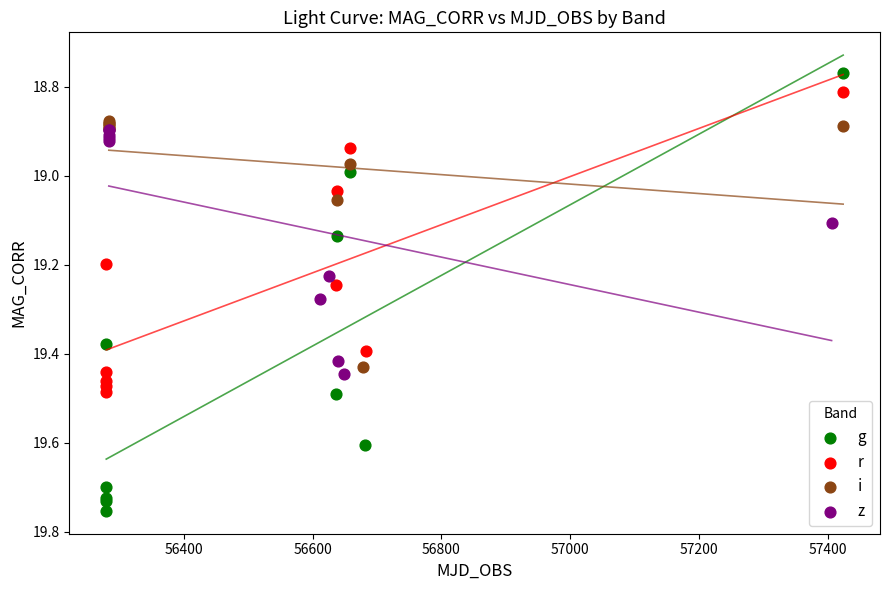

Which series contains the lowest Y value?

g